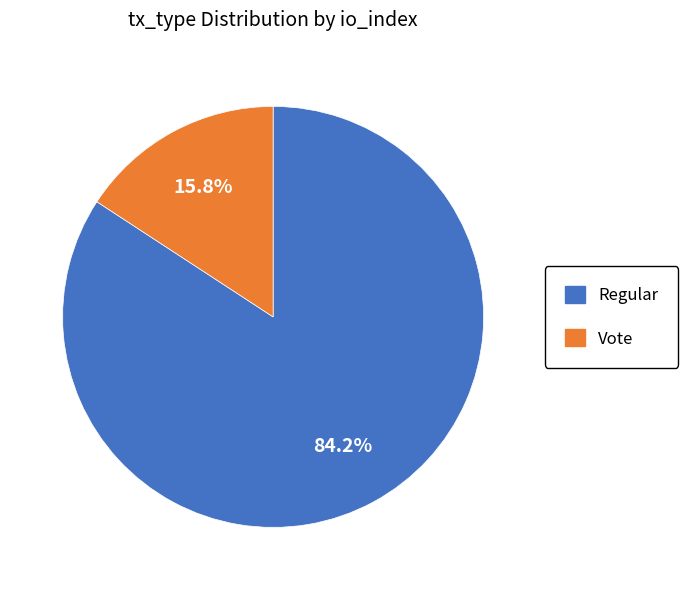

Which slice is the largest?

Regular